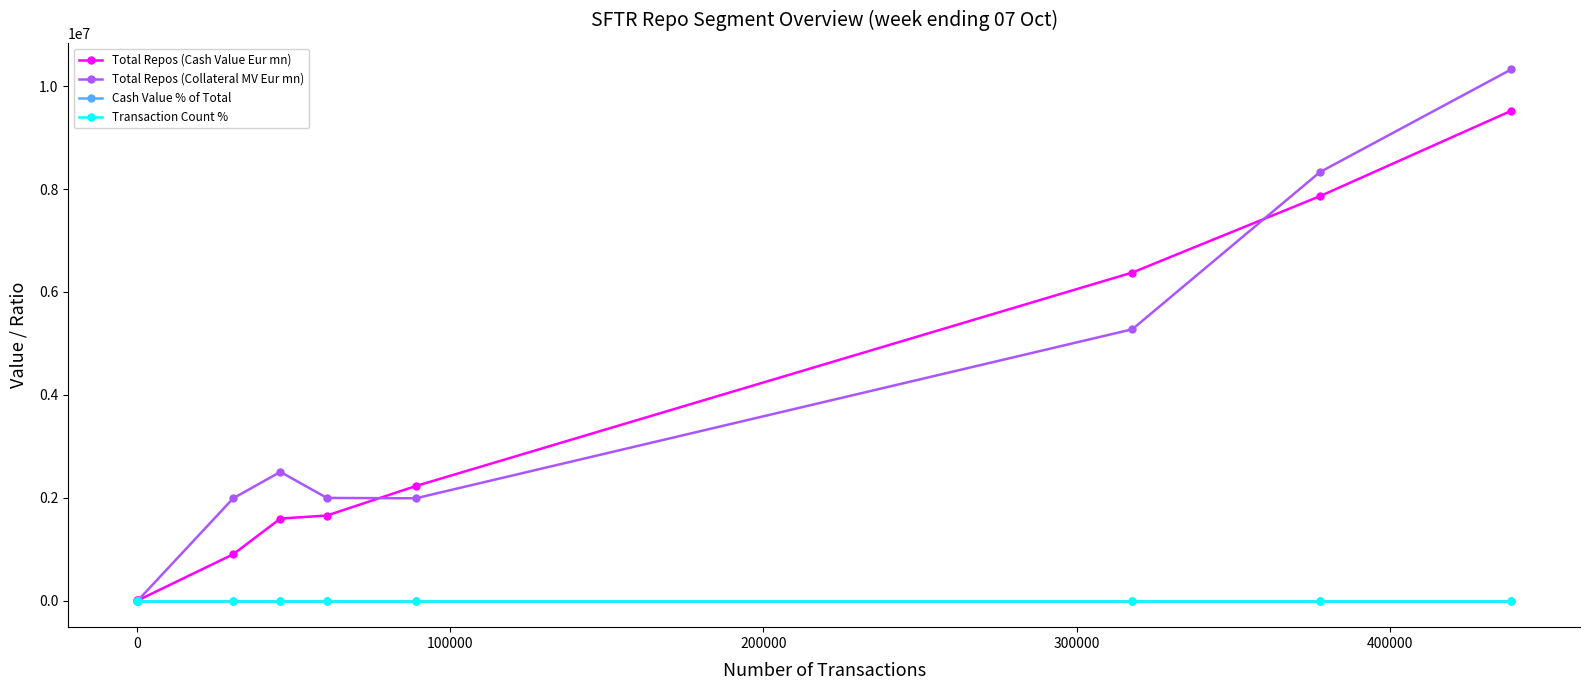

What is the value of the Total Repos (Cash Value Eur mn) point at the 3rd from the left?

900925.5